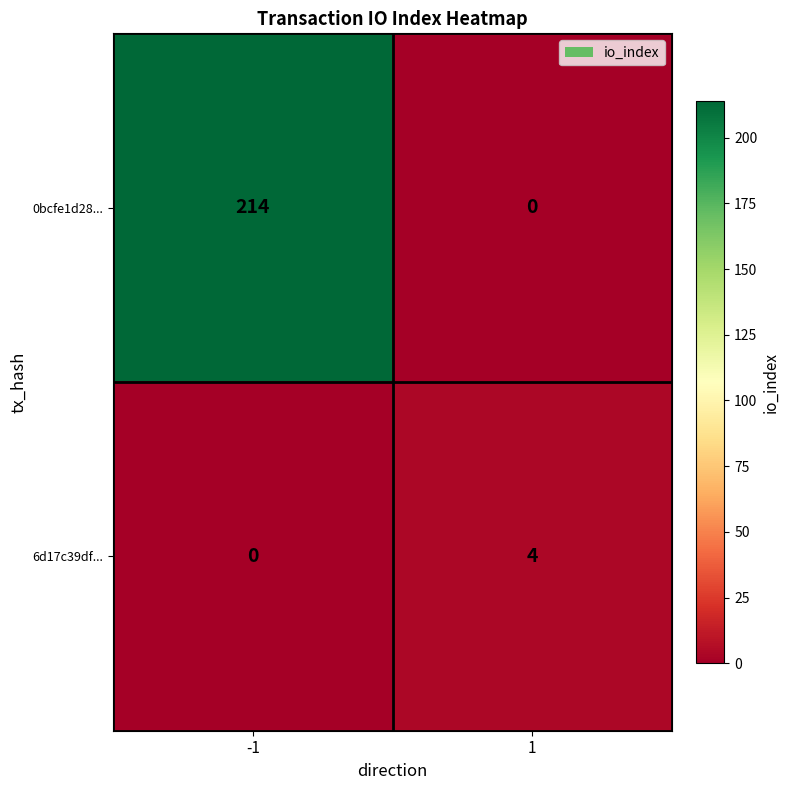

Reading left to right, extract all data points from this chart.

0bcfe1d28...: -1=214	1=0
6d17c39df...: -1=0	1=4